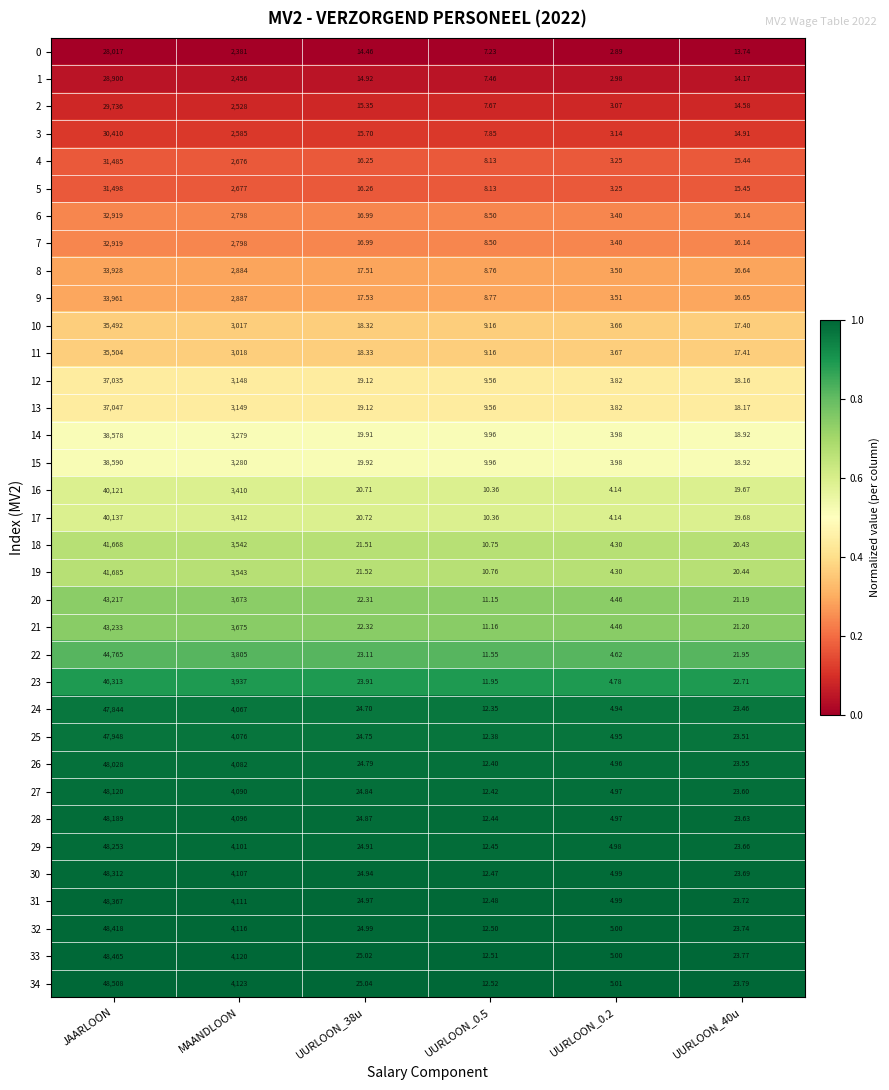

At which category does the chart reach its minimum across all series?

UURLOON_0.2